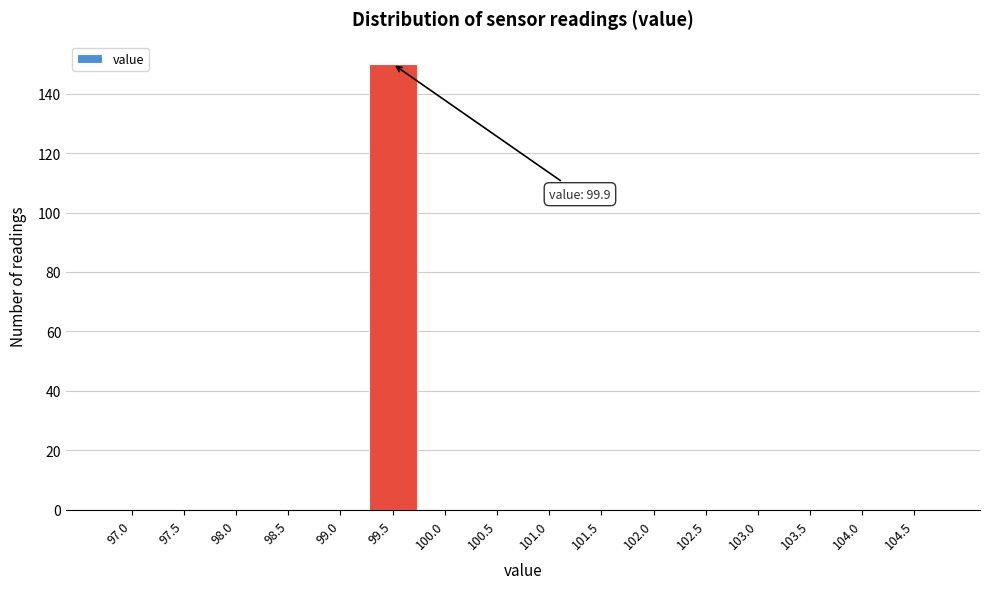

Reading right to left, extract all data points from this chart.

104.5=0	104.0=0	103.5=0	103.0=0	102.5=0	102.0=0	101.5=0	101.0=0	100.5=0	100.0=0	99.5=150	99.0=0	98.5=0	98.0=0	97.5=0	97.0=0